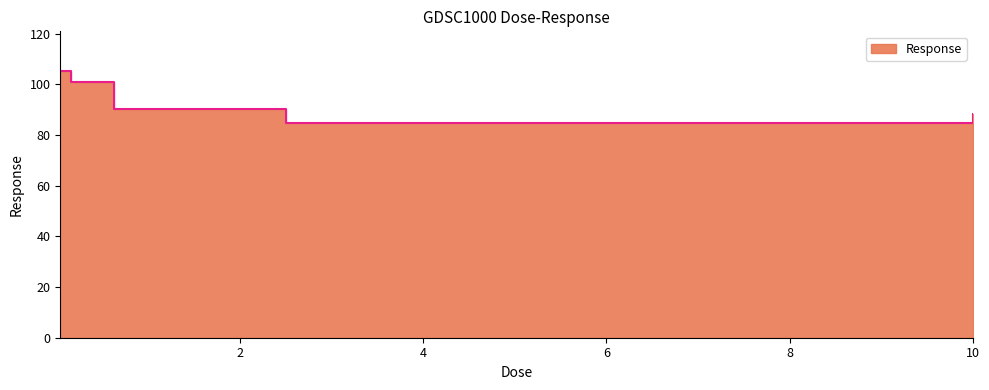

What position from the right is 0.625?

3